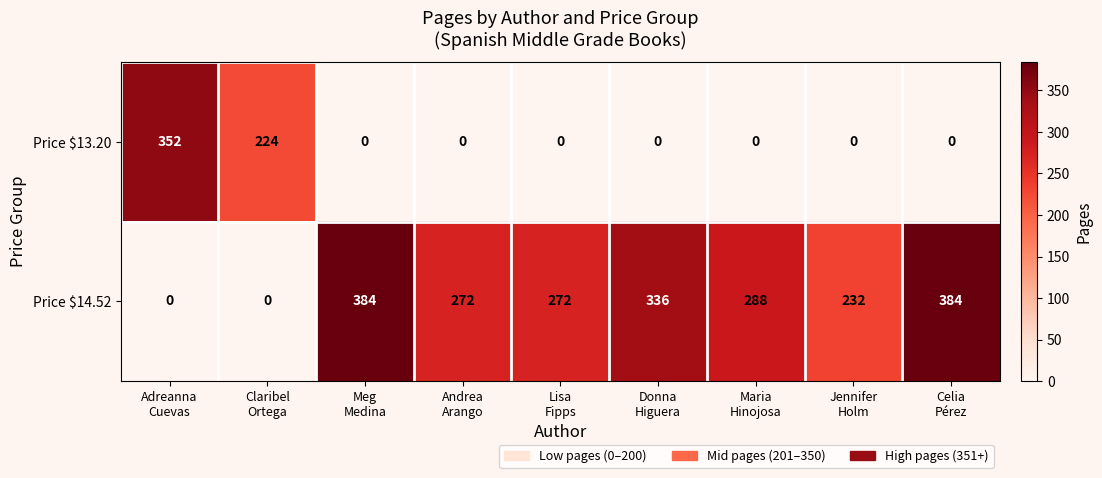

Which series has the widest spread of values?

Price $14.52